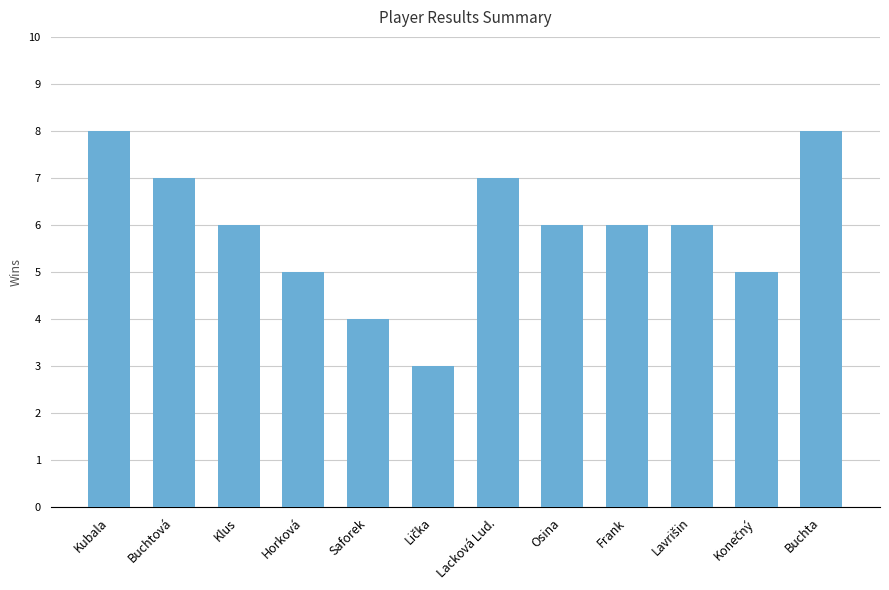

Between Klus and Buchta, which is larger?

Buchta